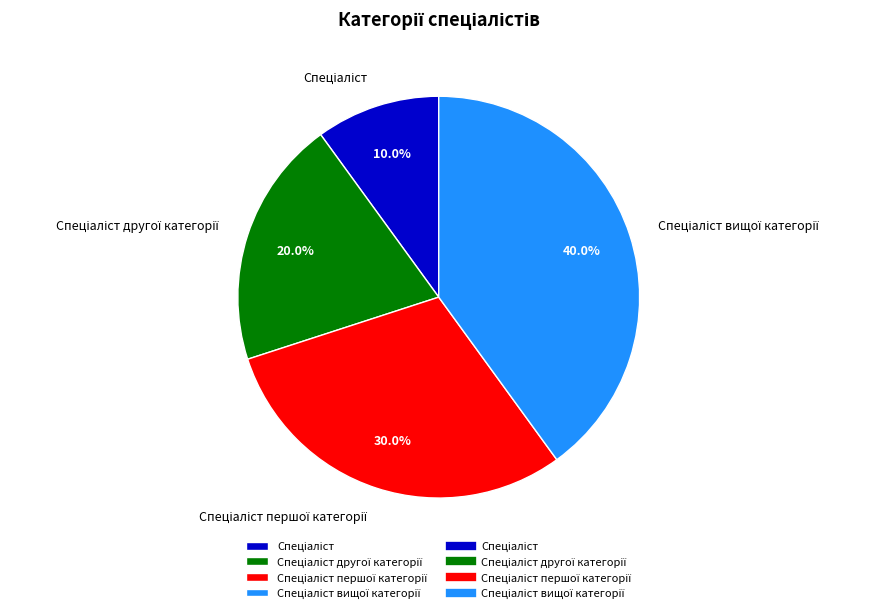

Is there a majority slice in this chart?

No